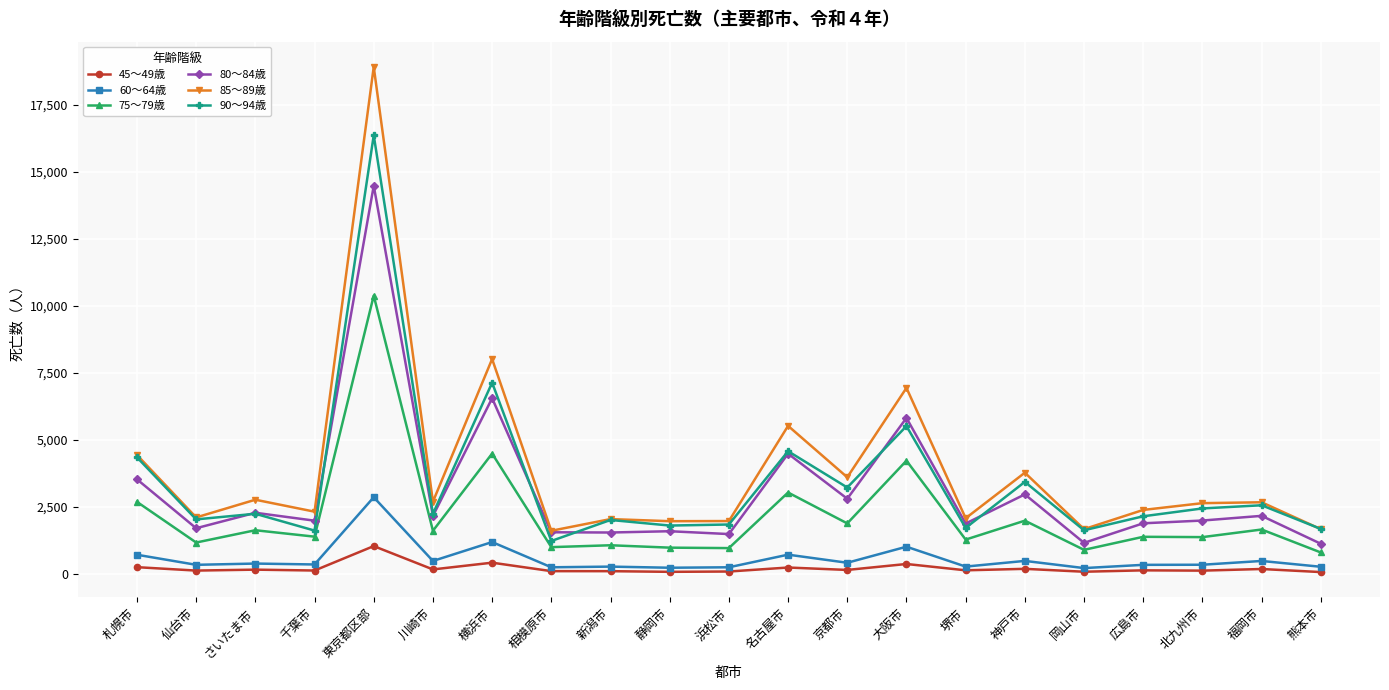

In 85～89歳, how many points are lower than both neighbors (excluding endpoints)?

8